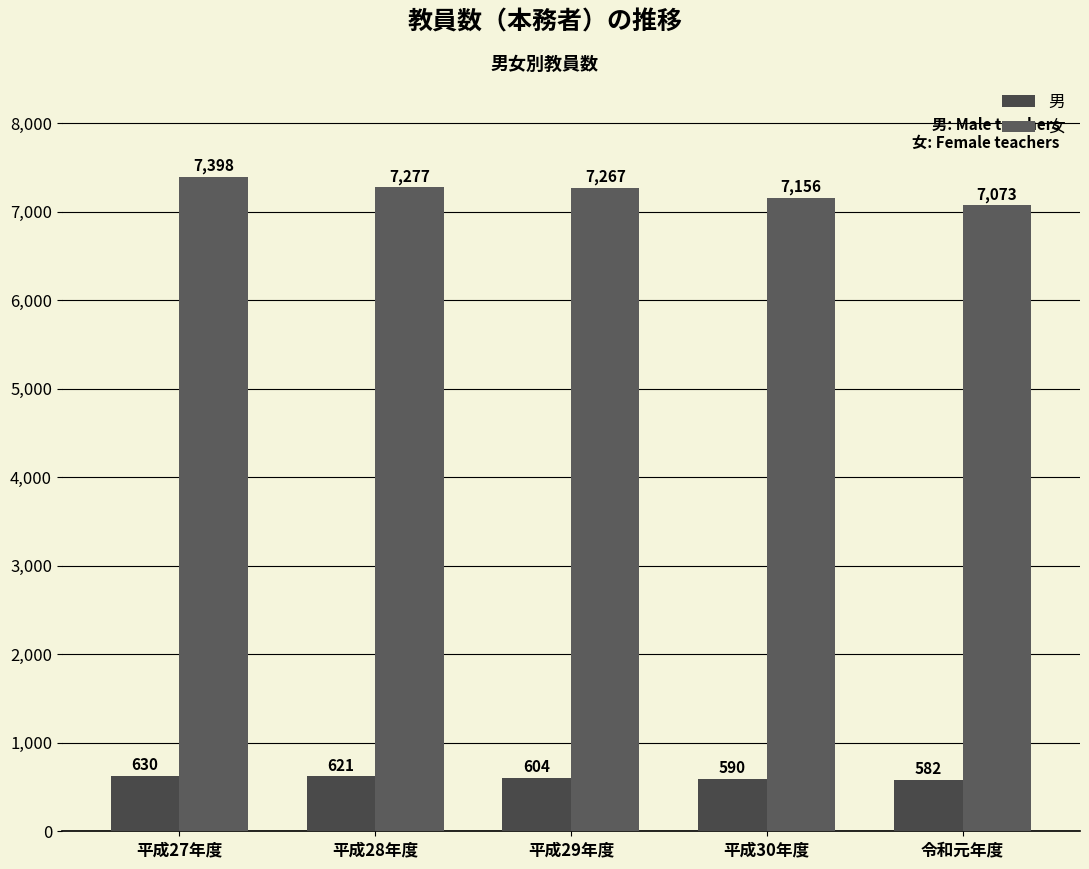

What position from the right is 平成28年度?

4